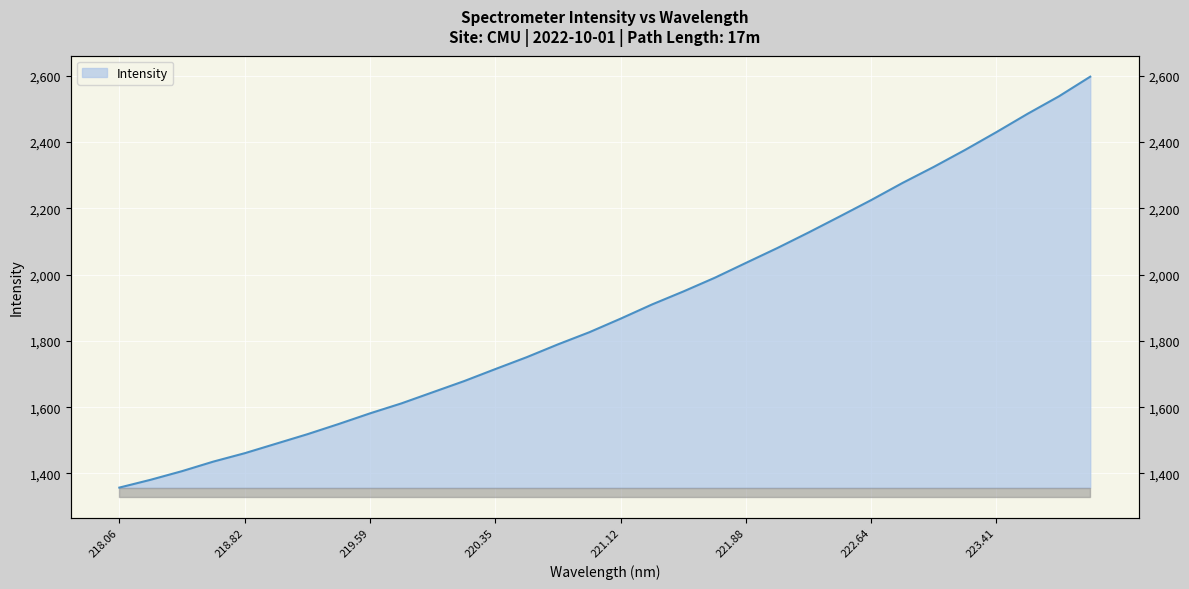

What is the difference between the second highest and minimum values?

1180.2